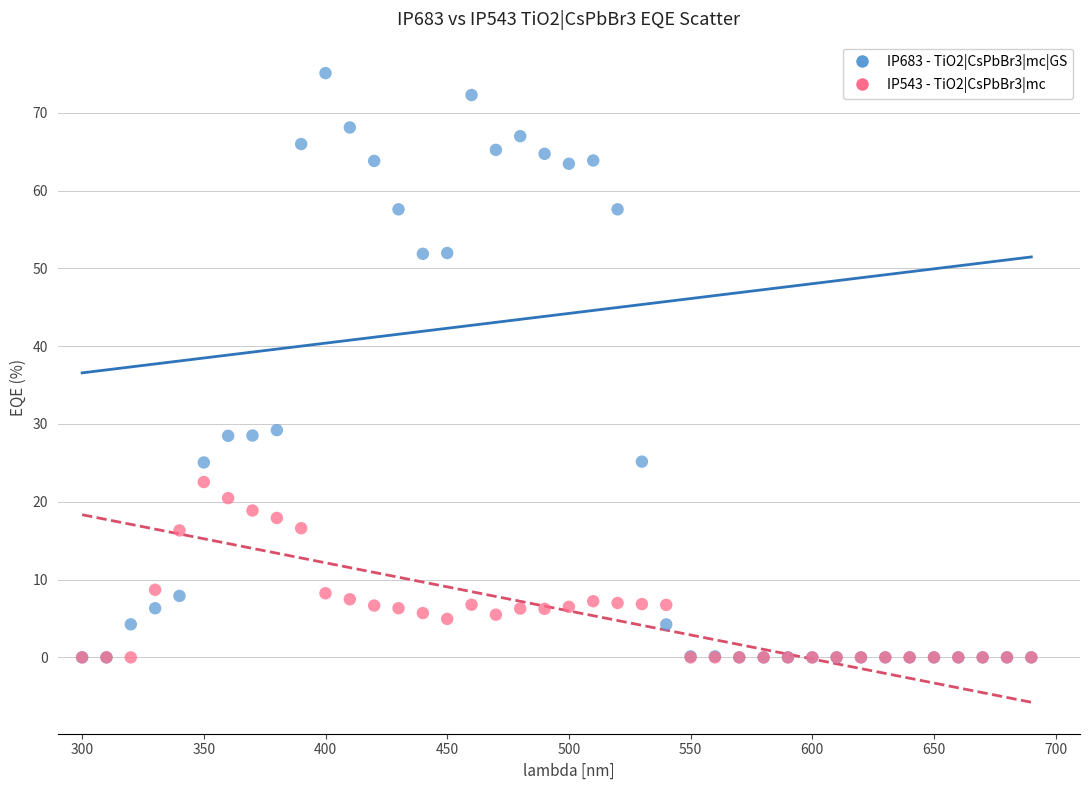

Which series has the widest spread of Y values?

IP683 - TiO2|CsPbBr3|mc|GS